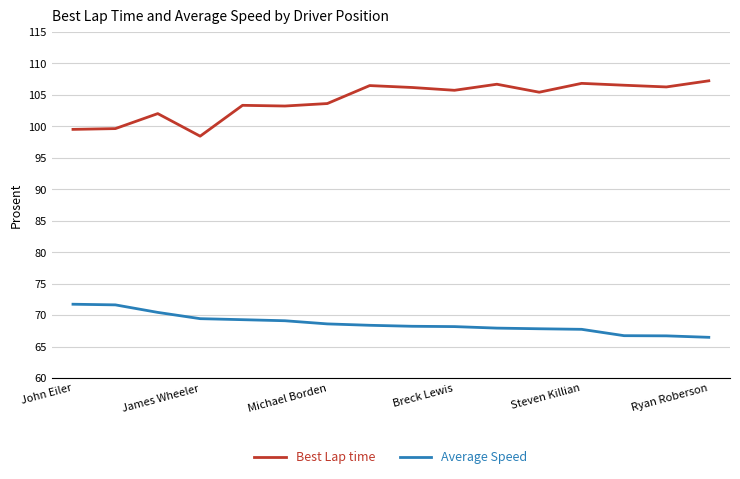

Which series has the largest total across all categories?

Best Lap time